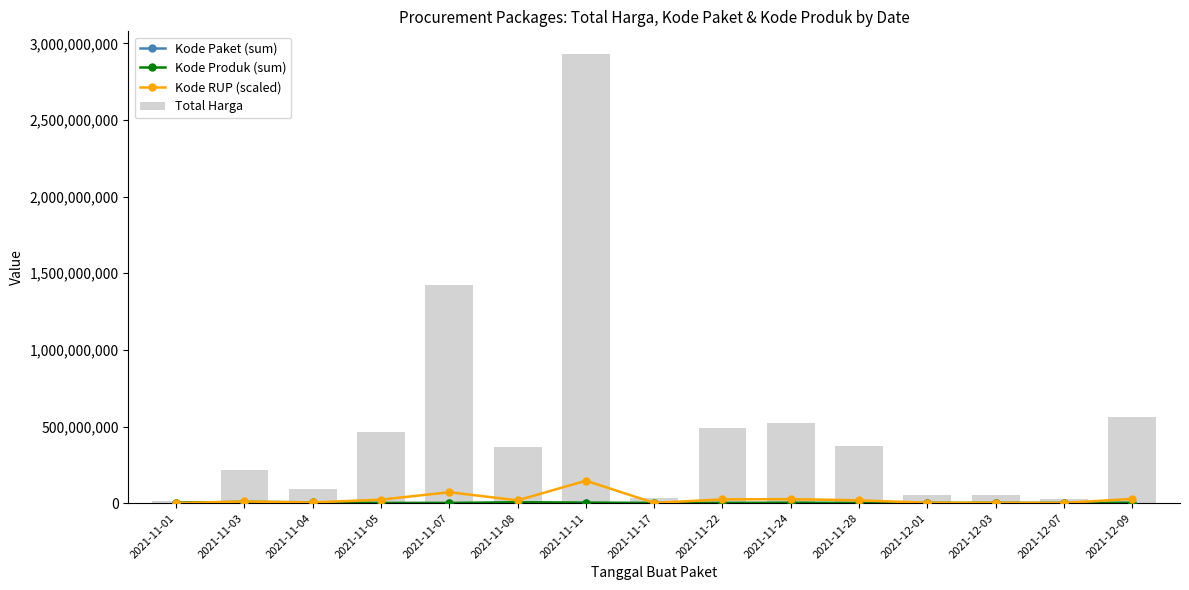

Rank the series at 2021-11-07 from highest to lowest value.

Total Harga, Kode RUP (scaled), Kode Produk (sum), Kode Paket (sum)